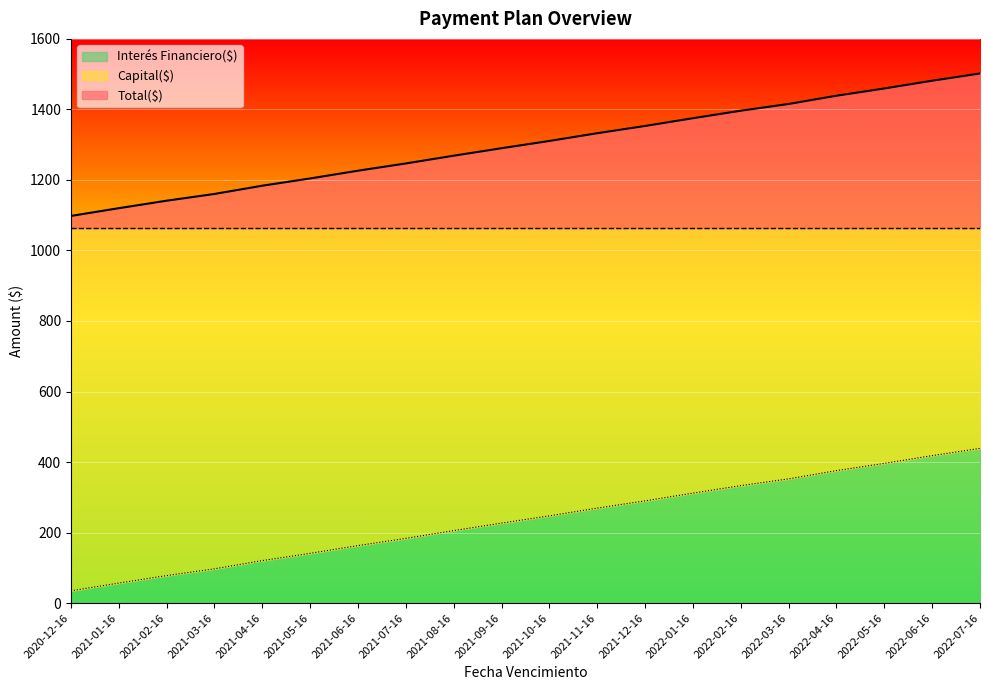

What is the minimum value for Interés Financiero($)?

34.7